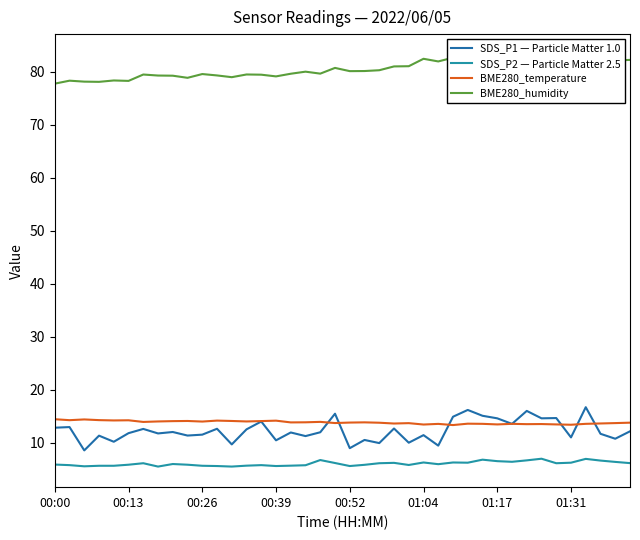

How many lines are shown in the chart?

4